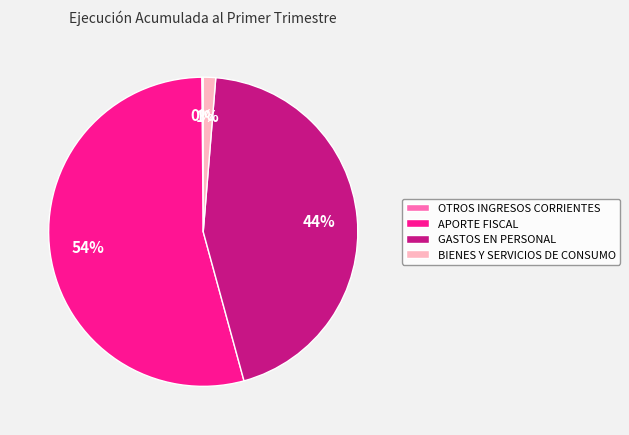

To the nearest percent, what is the average slice percentage?

25%